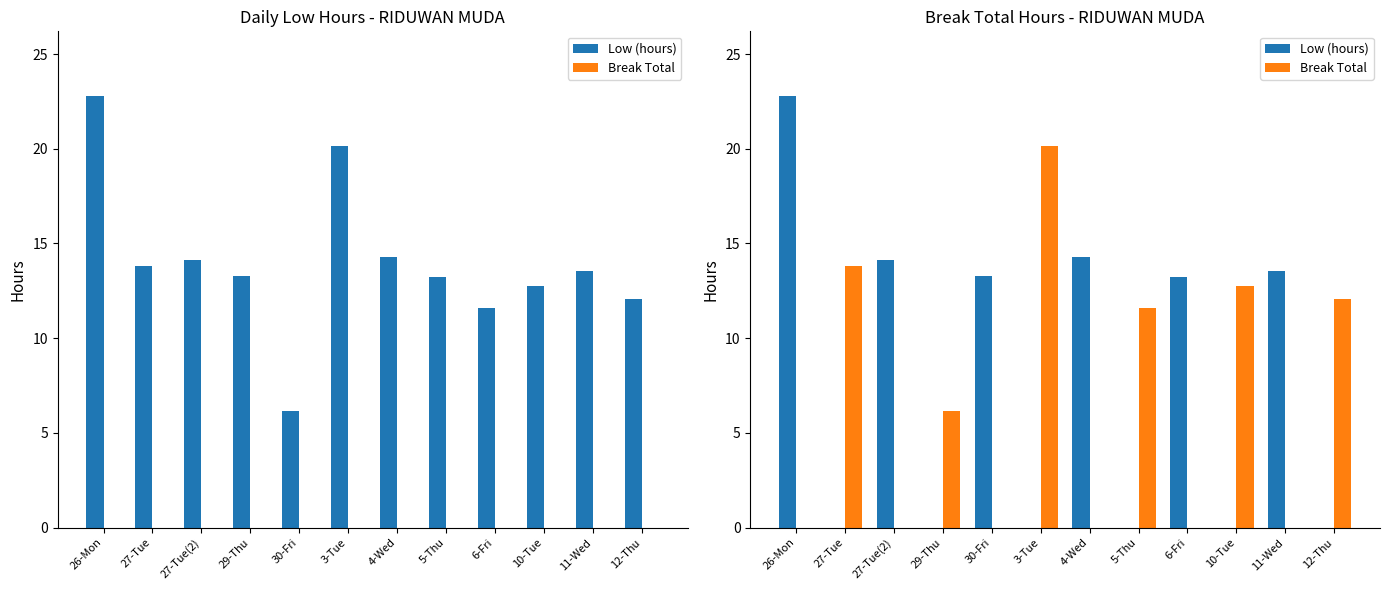

Does the chart contain any negative values?

No